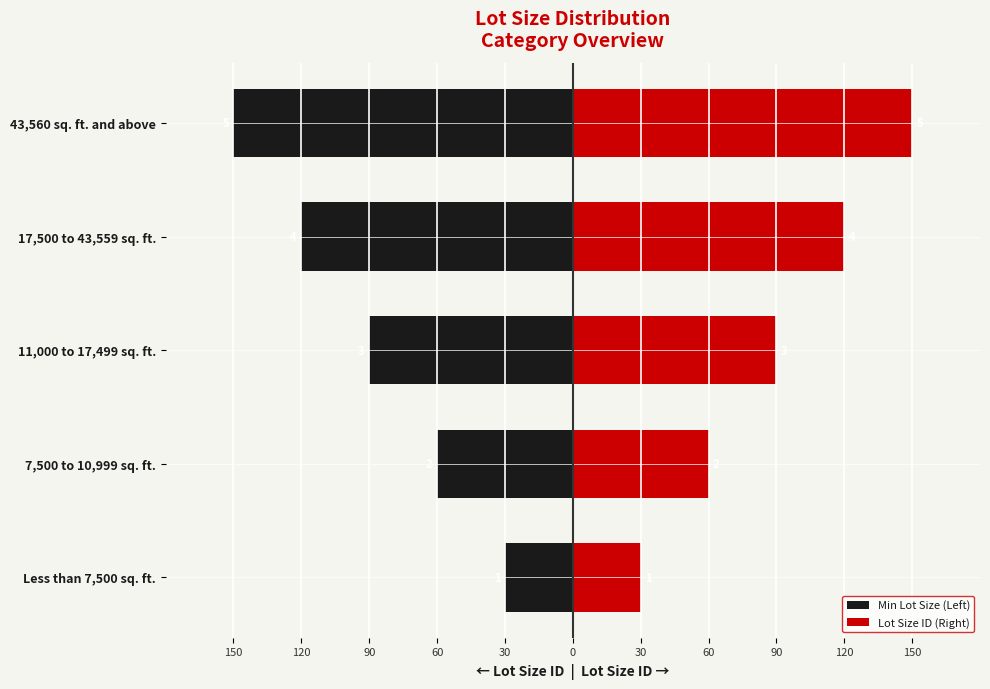

What is the difference between the Lot Size ID (Right) values at Less than 7,500 sq. ft. and 17,500 to 43,559 sq. ft.?

90